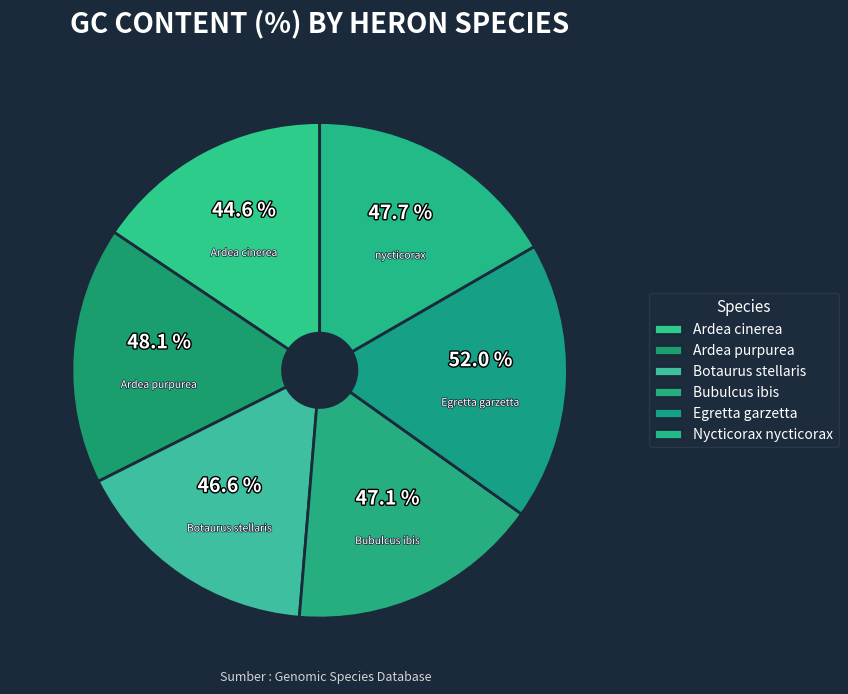

Which category has the biggest portion of the pie?

Egretta garzetta